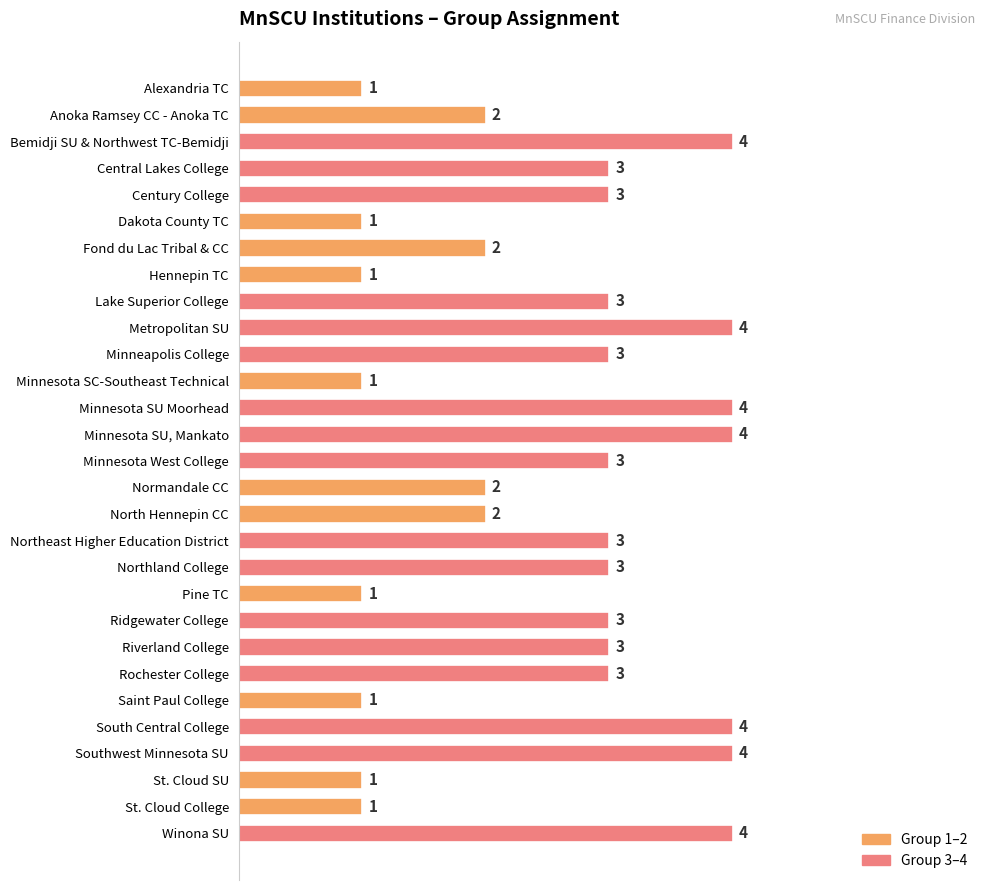

Count the values in the range 1 to 3.

22